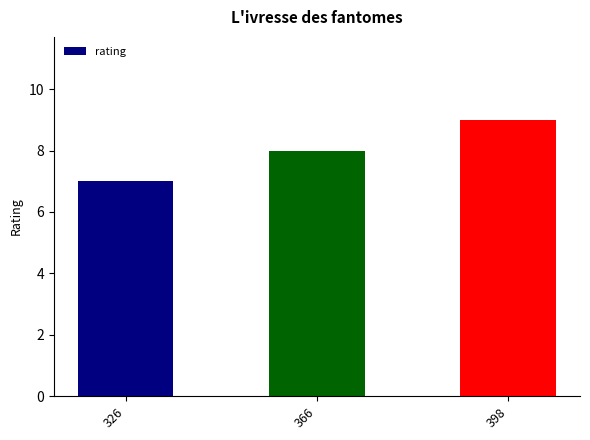

Which category has the lowest value across all series?

326